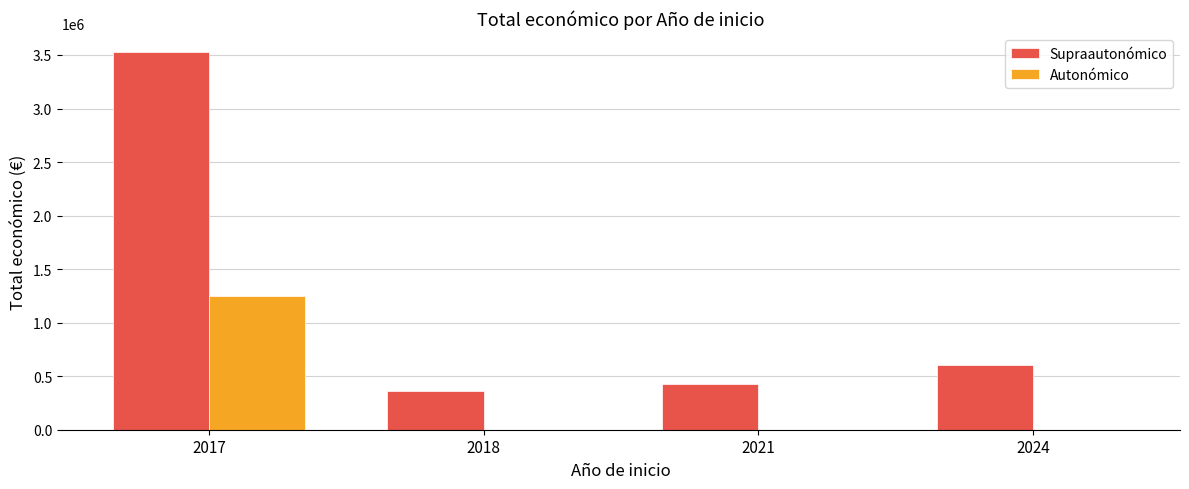

Does the chart contain stacked bars?

No